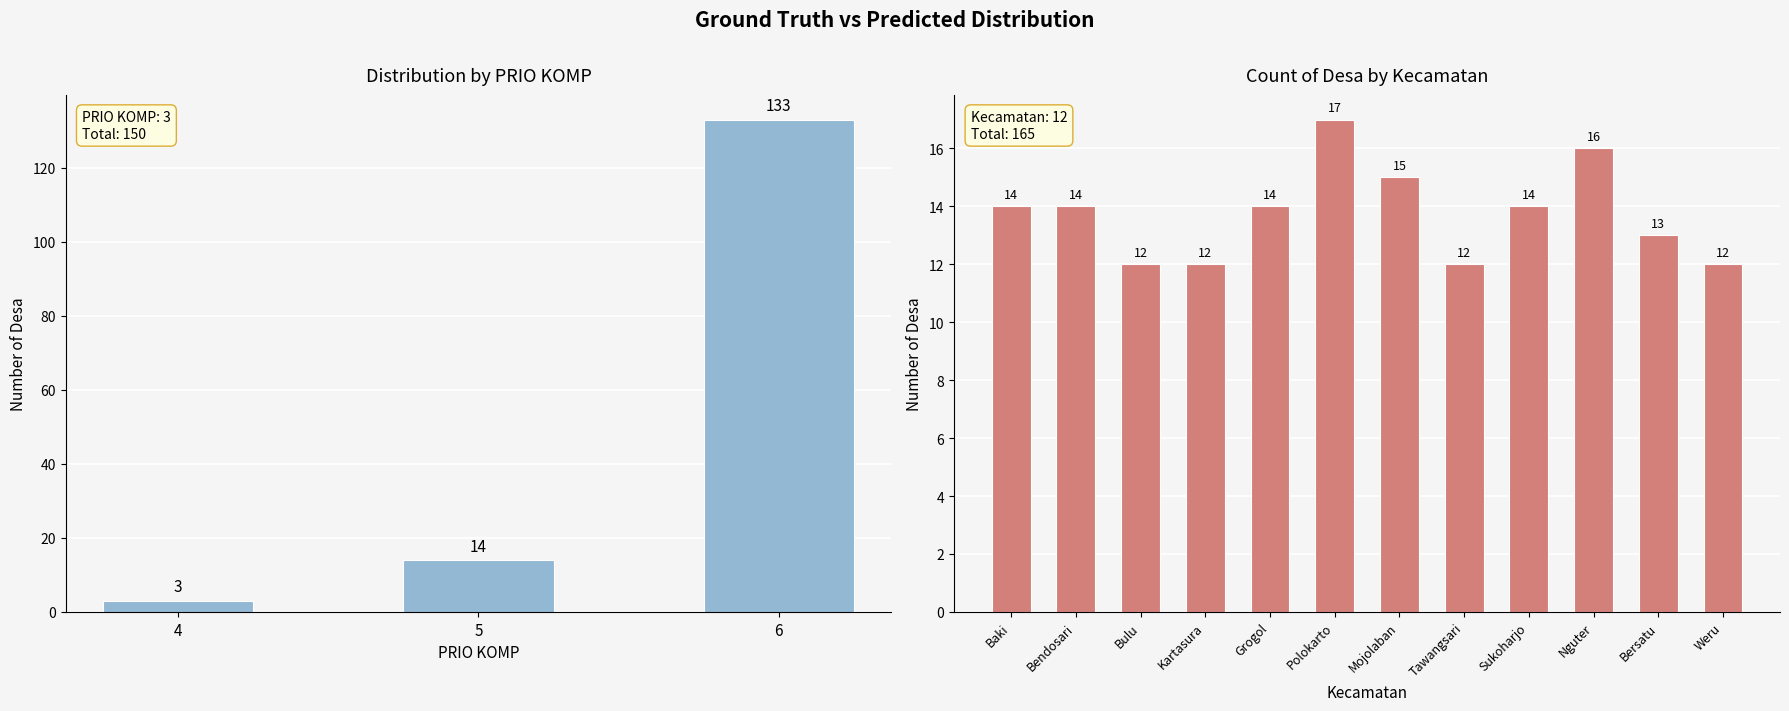

The chart shows a value of 9 at Mojolaban. True or false?

False